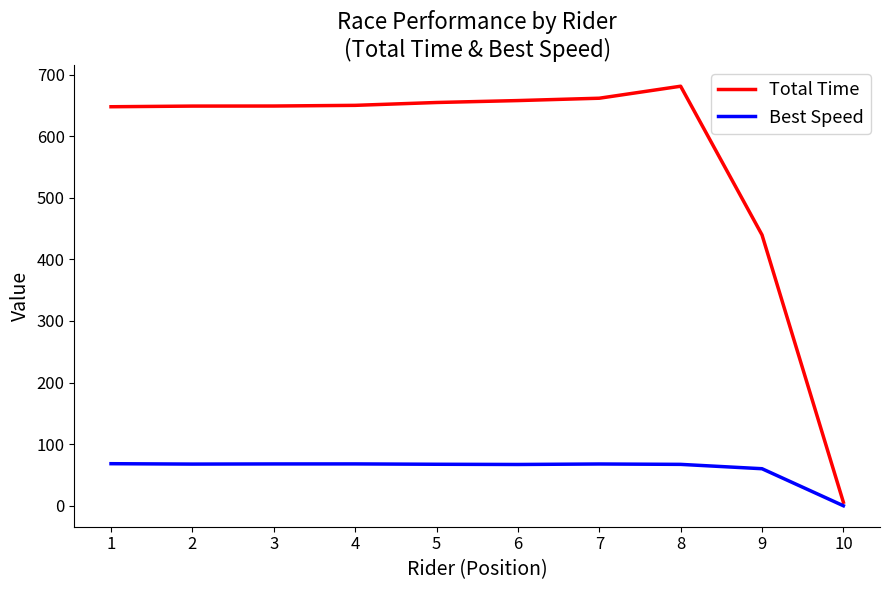

True or false: Total Time has a value of 648.8 at 2.

True